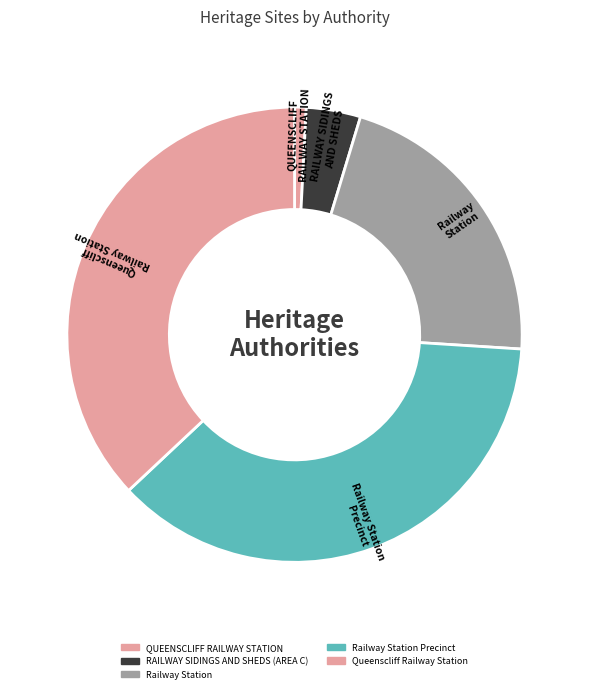

True or false: QUEENSCLIFF RAILWAY STATION accounts for 13% of the total.

False